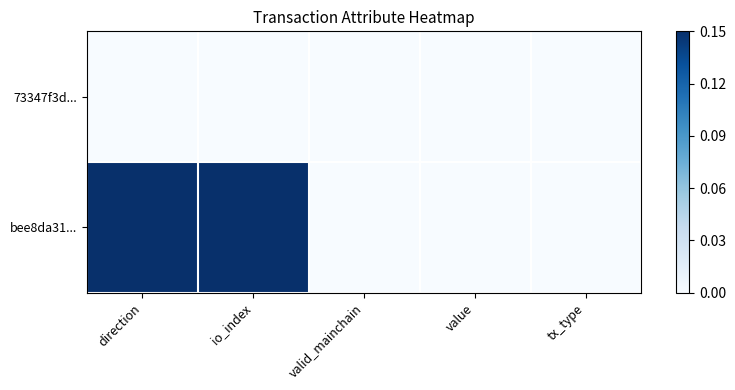

List the series in order of their peak value, highest first.

bee8da31..., 73347f3d...